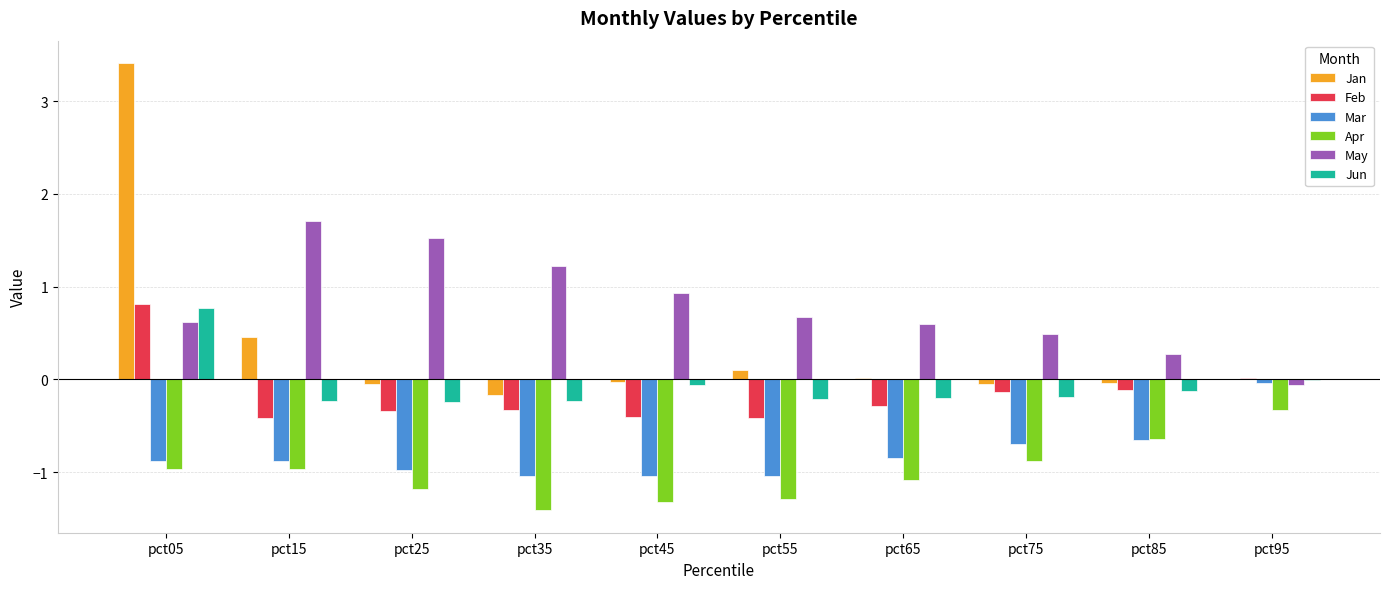

How many groups of bars are there?

10